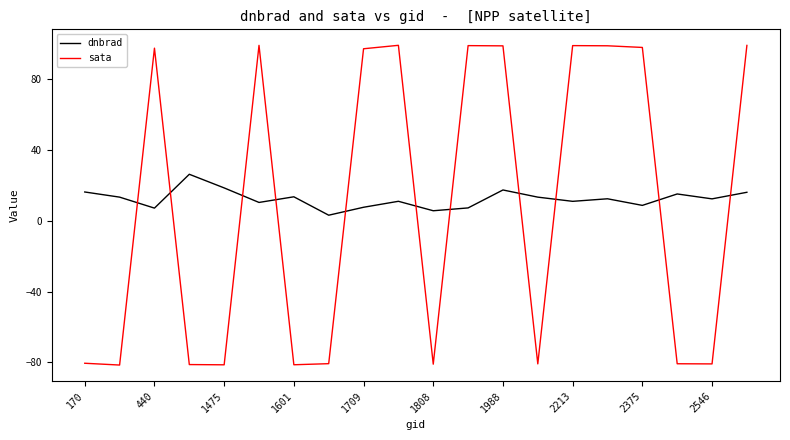

List the series in order of their peak value, highest first.

sata, dnbrad